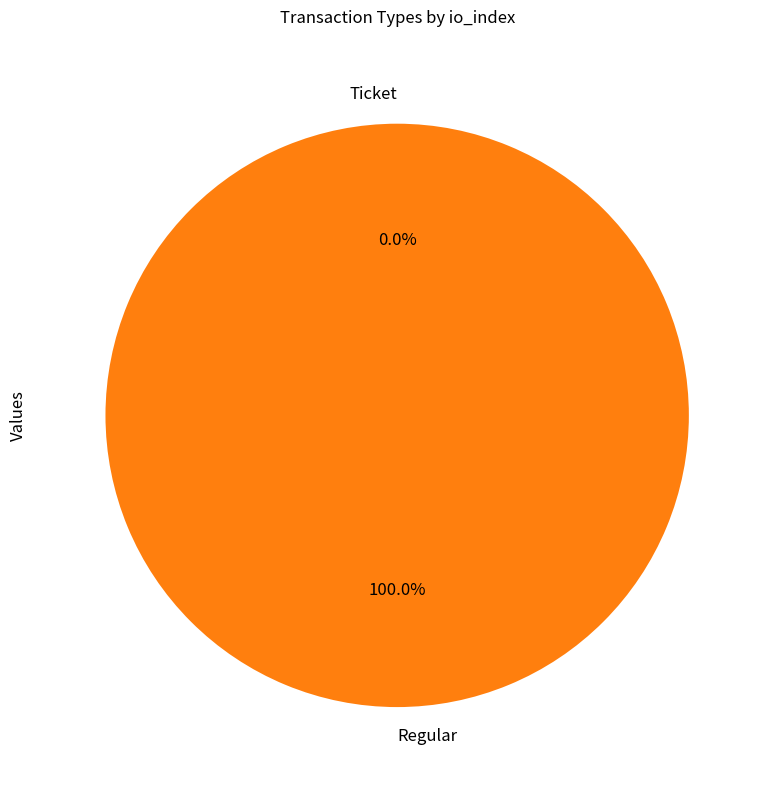

Is there any slice that represents more than half of the pie?

Yes